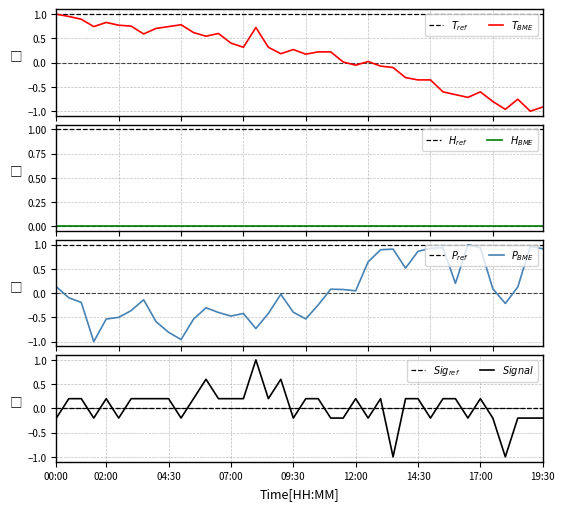

The value of BME280_pressure at 05:30 is -0.5. True or false?

True